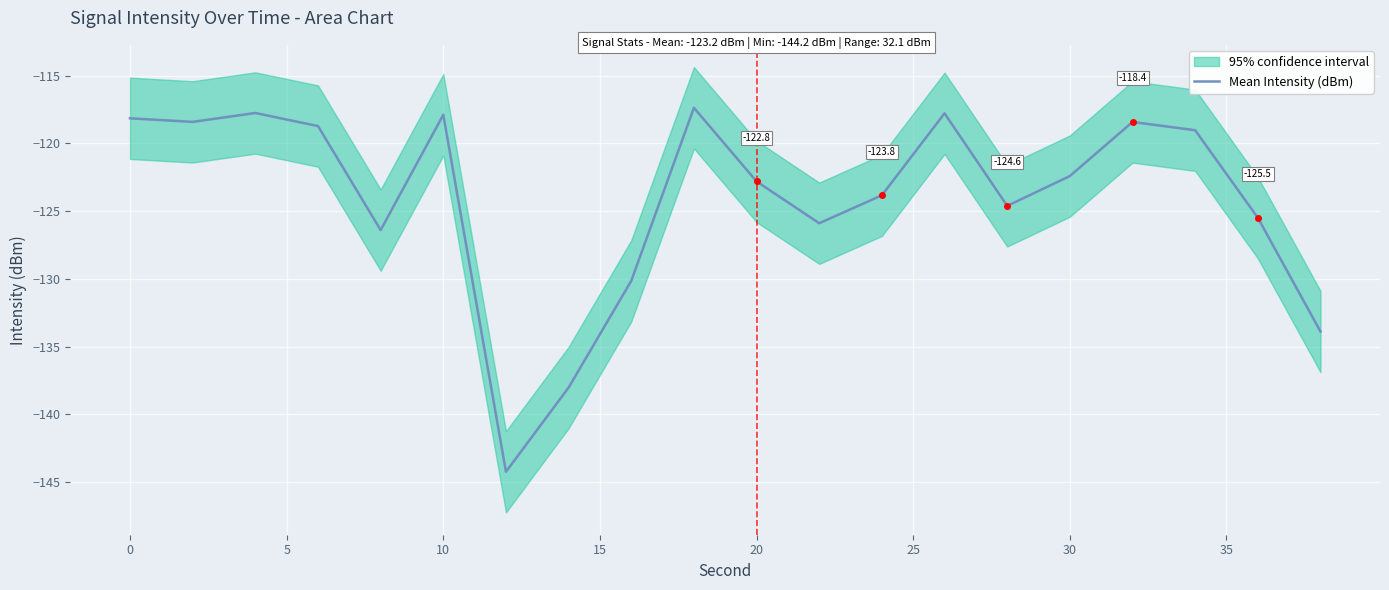

What is the value of the 19th point from the left?

-125.5